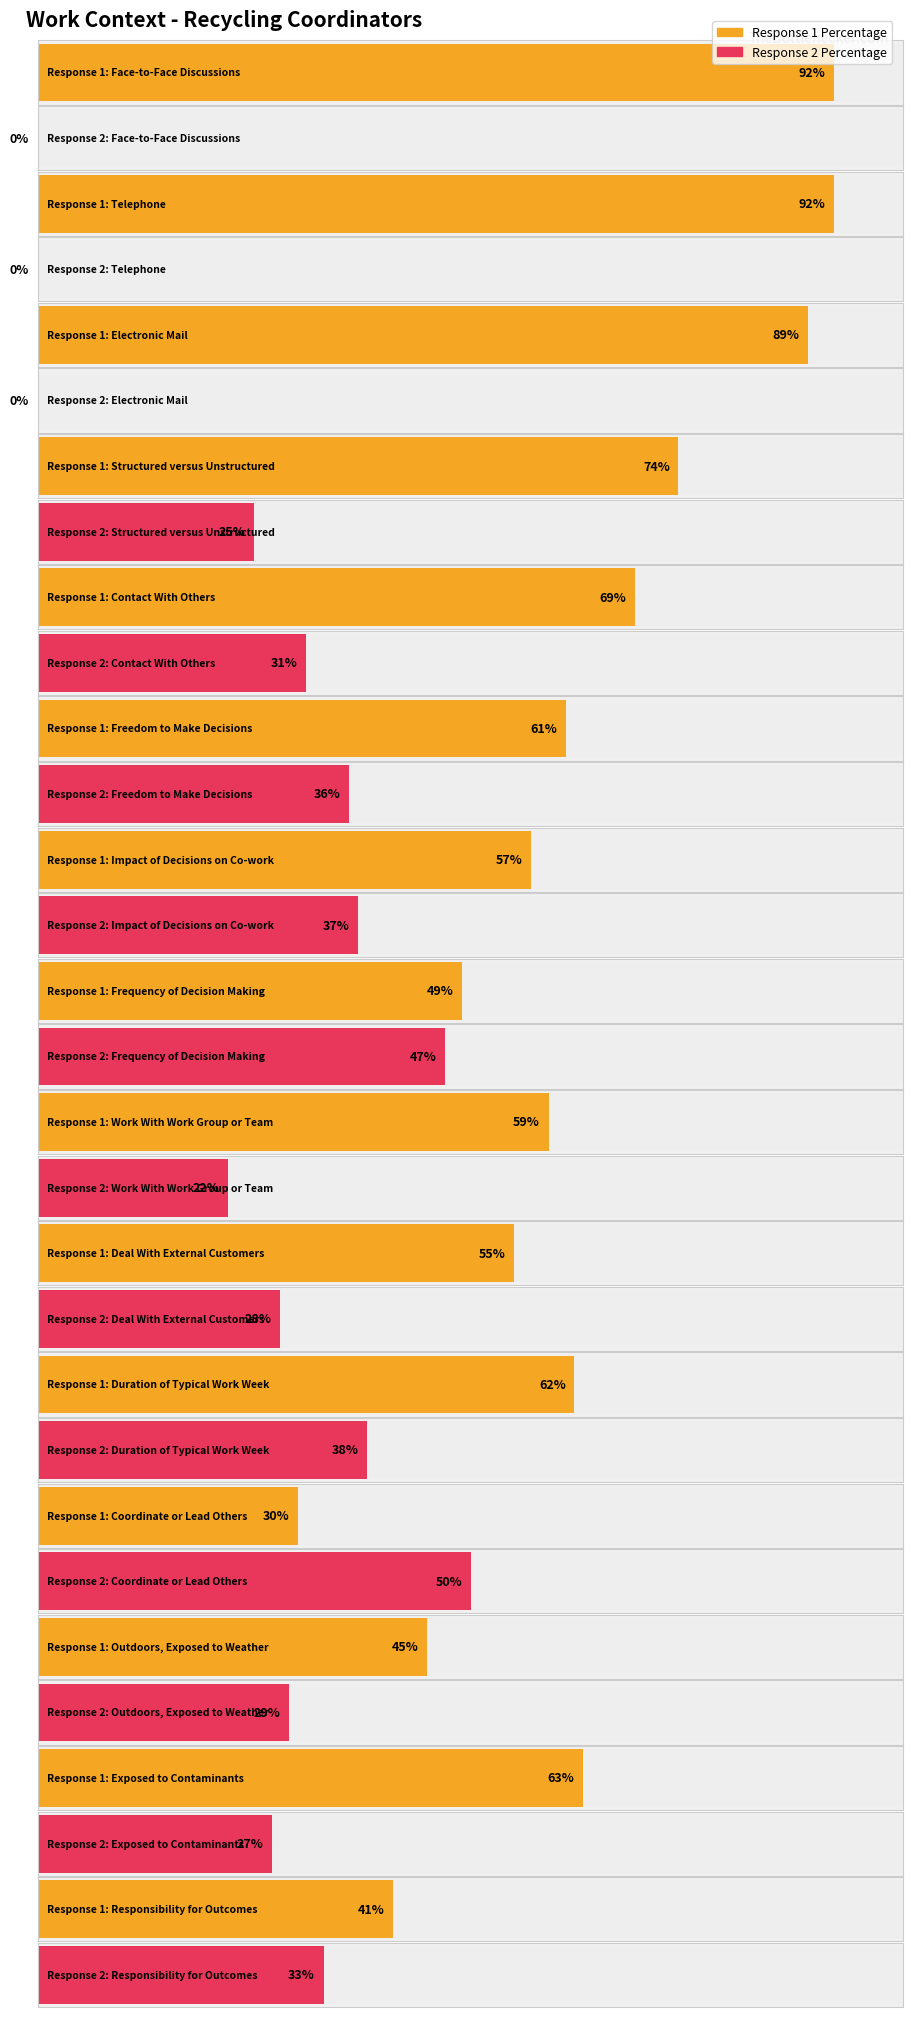

What is the value of the Response 2 Percentage bar at the 12th from the left?

50